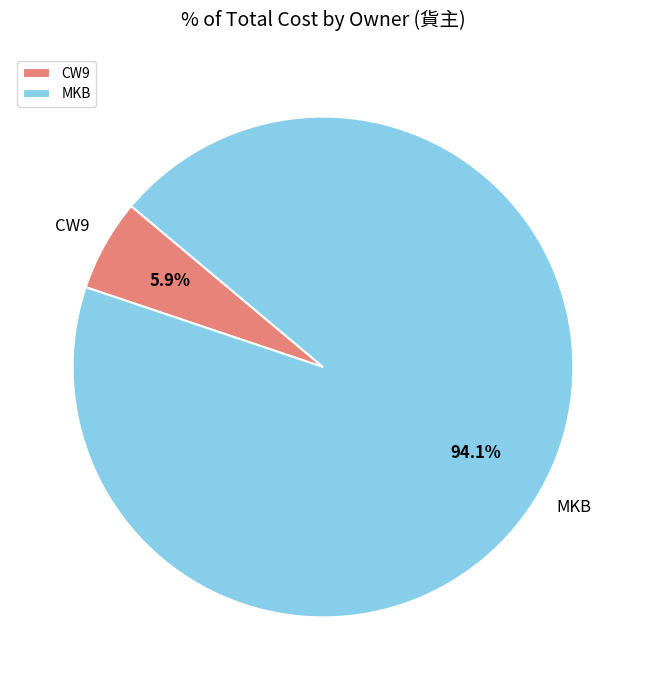

Between MKB and CW9, which is larger?

MKB